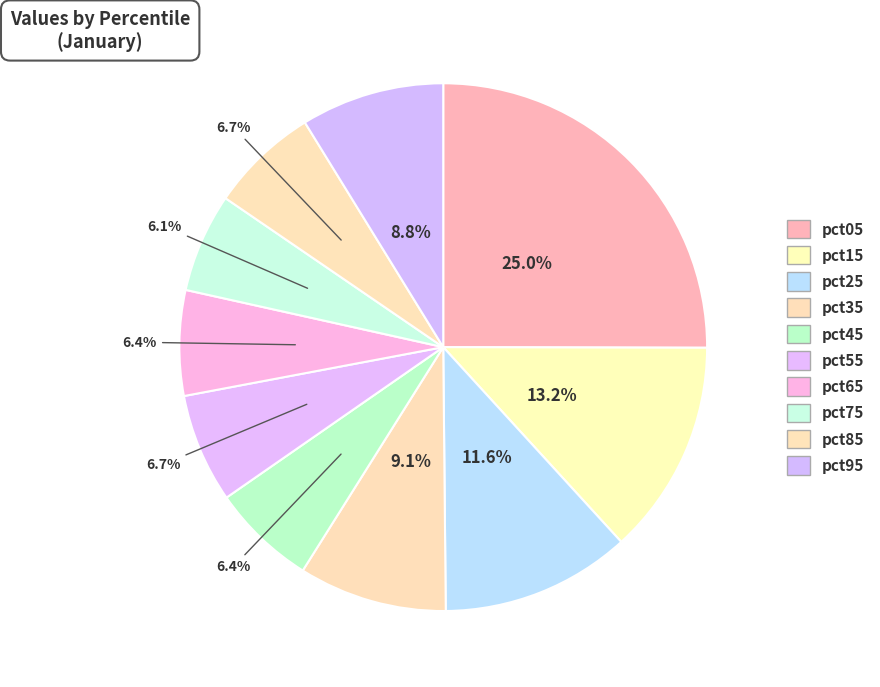

Is pct95 the majority of the pie?

No